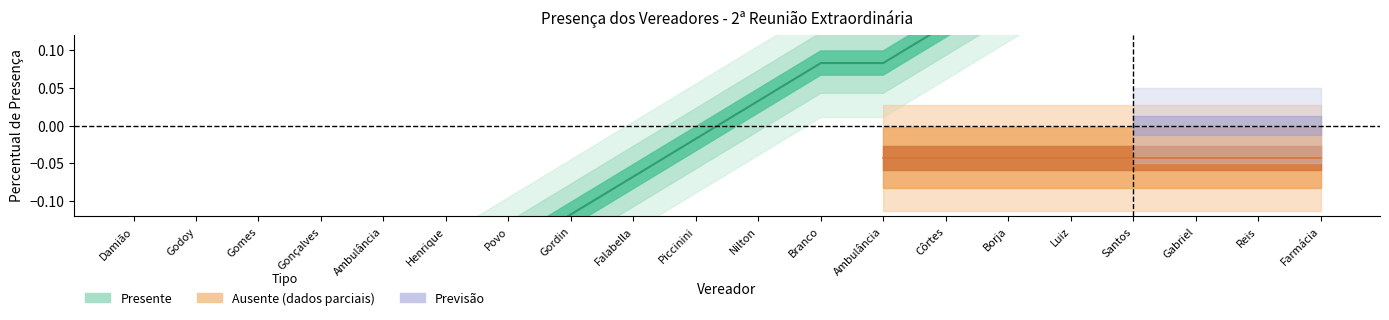

What is the difference between the maximum and minimum values in the Presente series?

1